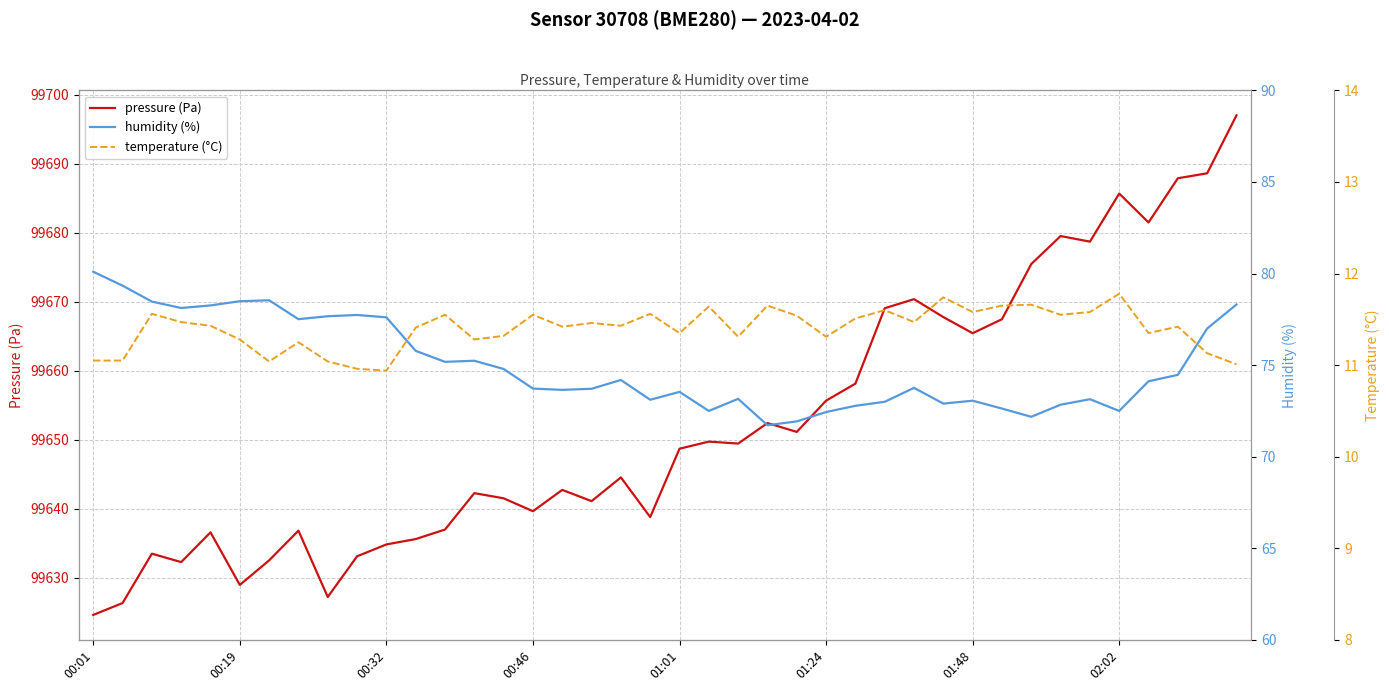

What is the minimum value for pressure (Pa)?

99624.6